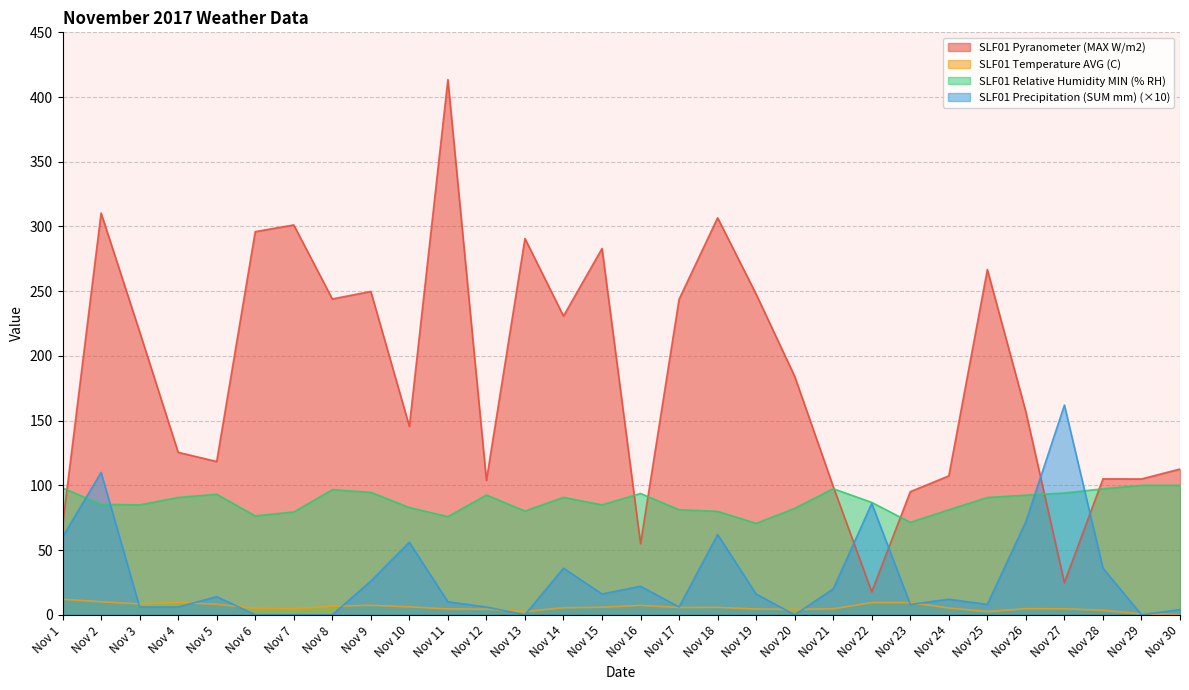

How many intersections are there between SLF01 Relative Humidity MIN (% RH) and SLF01 Precipitation (SUM mm)?

4